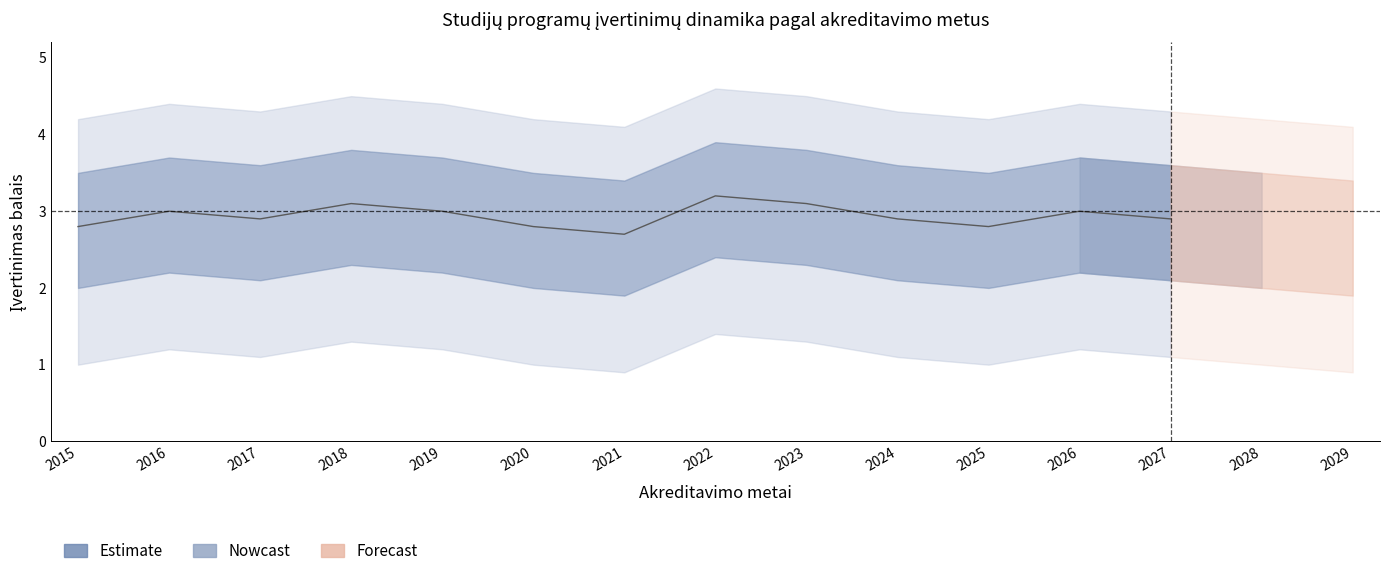

Rank the series at 2015 from lowest to highest value.

lower_outer, lower_inner, mean, upper_inner, upper_outer